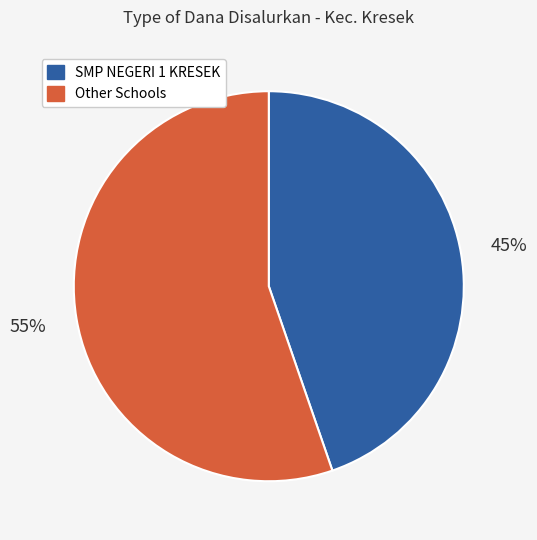

To the nearest percent, what is the average slice percentage?

50%